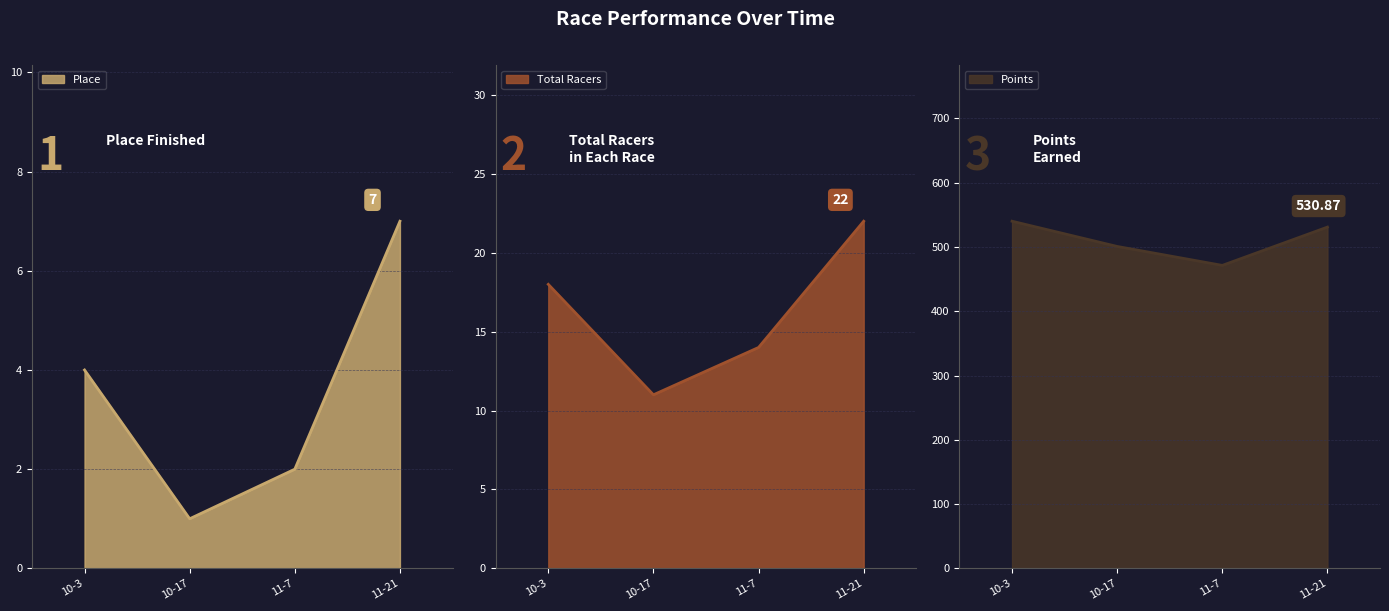

True or false: Points and Total Racers cross at least once.

False